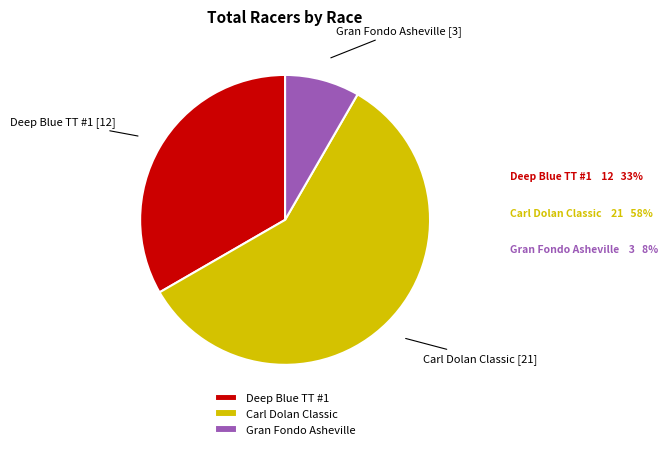

Is it true that Deep Blue TT #1 is 40% of the pie?

False